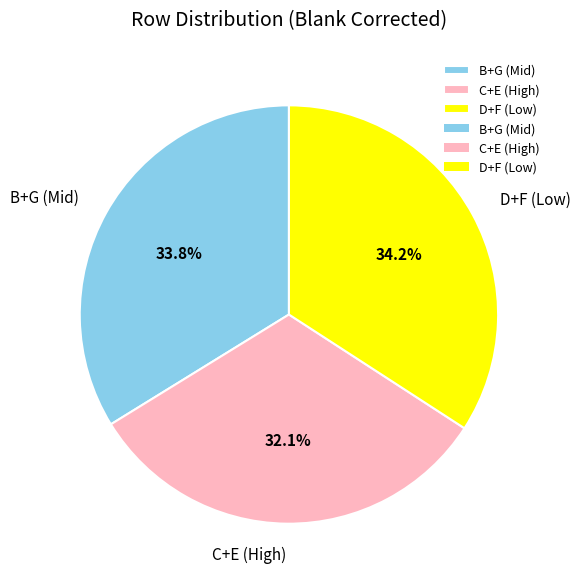

Is B+G (Mid) the majority of the pie?

No